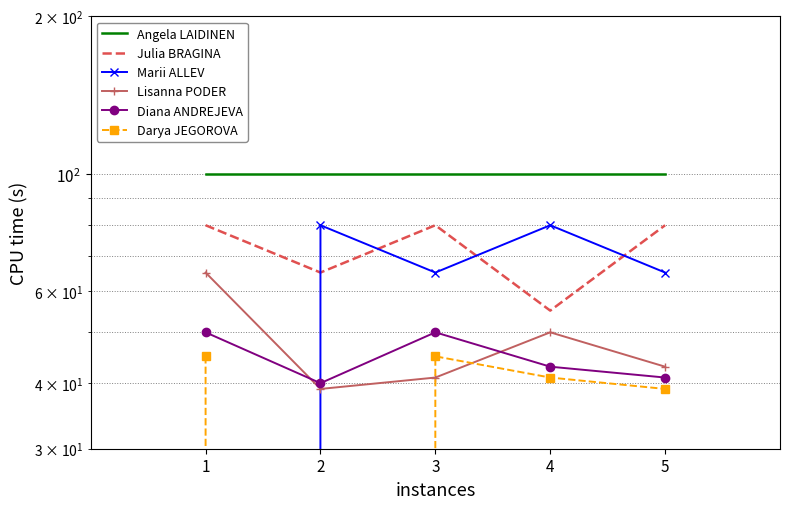

Rank the series by their maximum value, from lowest to highest.

Darya JEGOROVA, Diana ANDREJEVA, Lisanna PODER, Julia BRAGINA, Marii ALLEV, Angela LAIDINEN